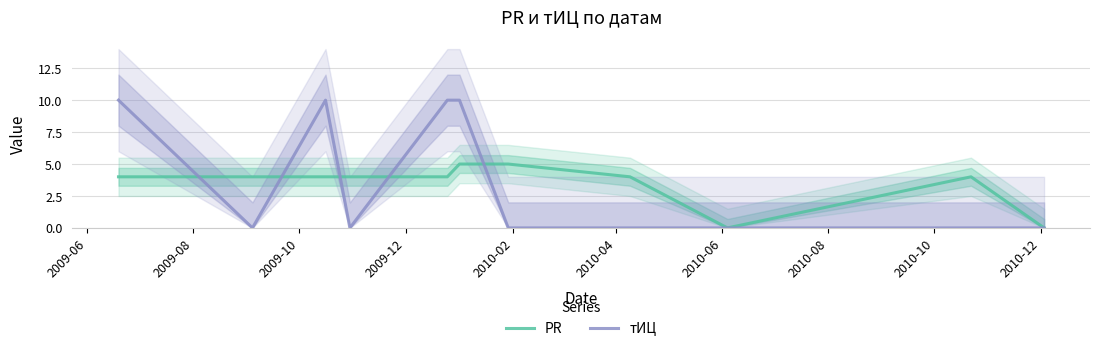

How many interior local peaks does the PR series have?

1